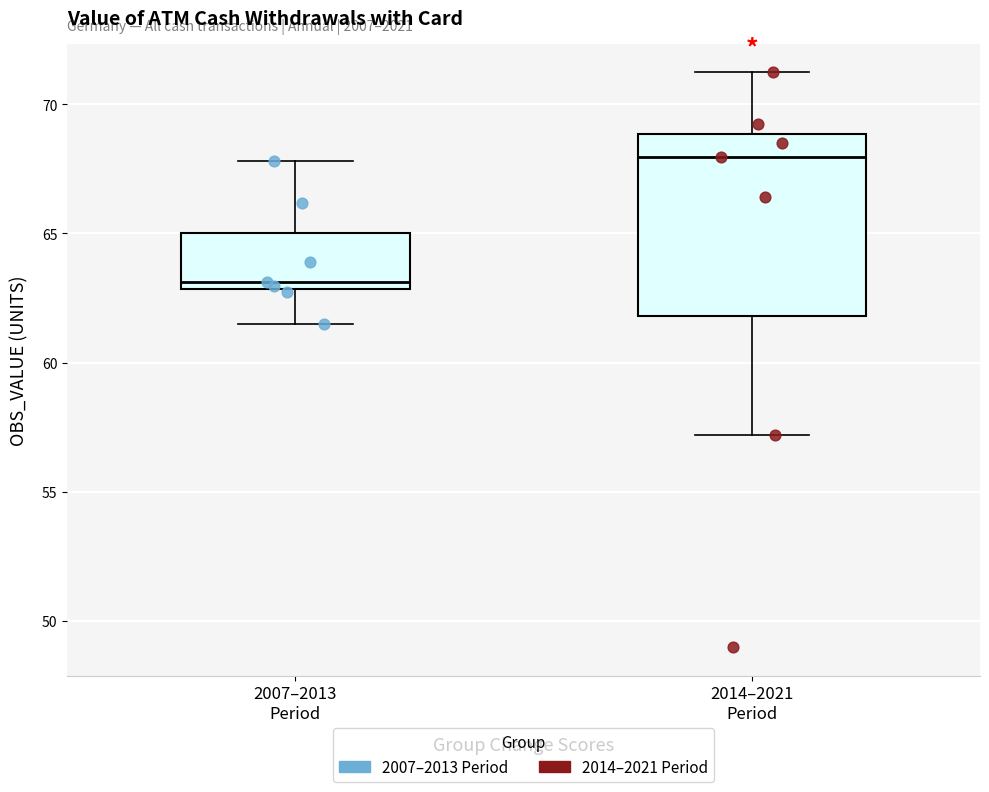

Where is the lower edge of the box for 2014–2021 Period on the y-axis? The values are not printed on the chart, so give them approximately, as read against the axis.

62.0